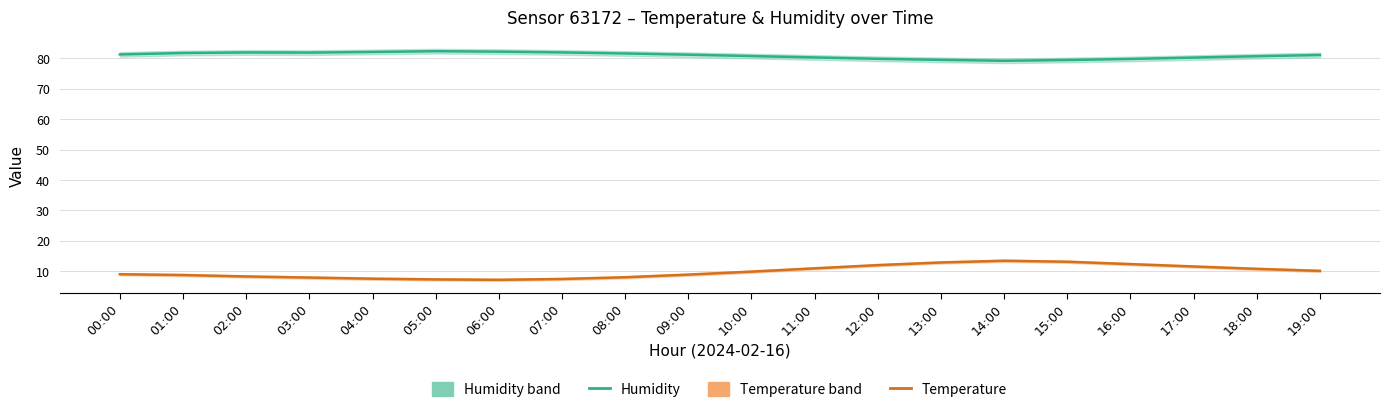

What is the spread (max minus min) of values at 02:00?

73.7